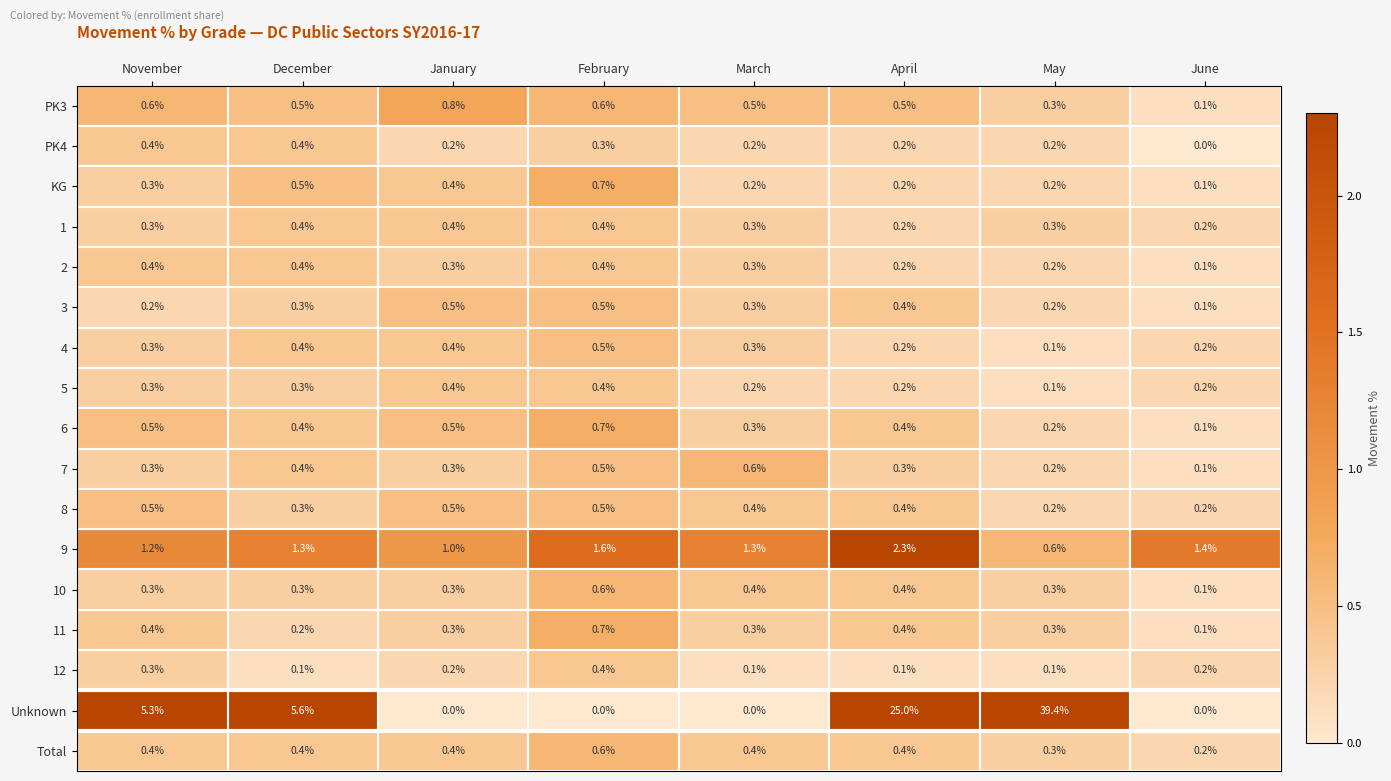

Between January and June, which series saw the biggest shift?

PK3